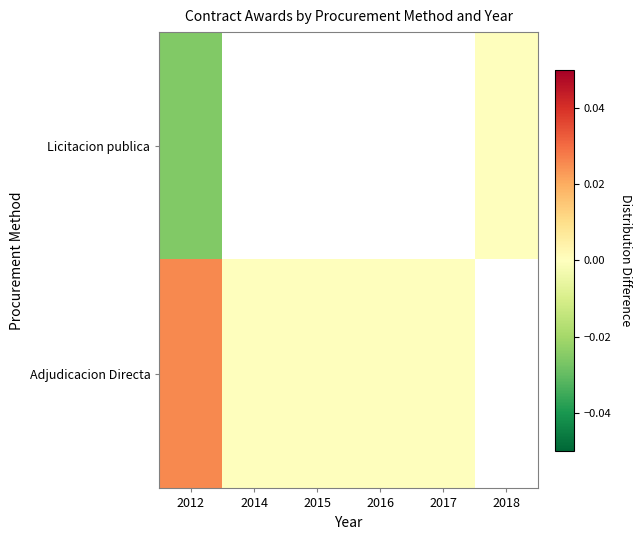

Which has a higher value, 2014 or 2016?

2016